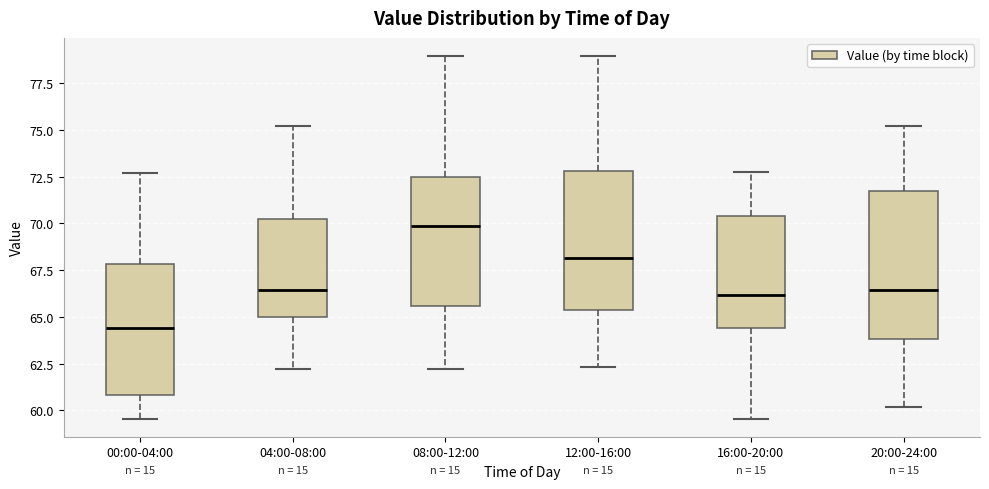

Which box's median line is the lowest?

00:00-04:00